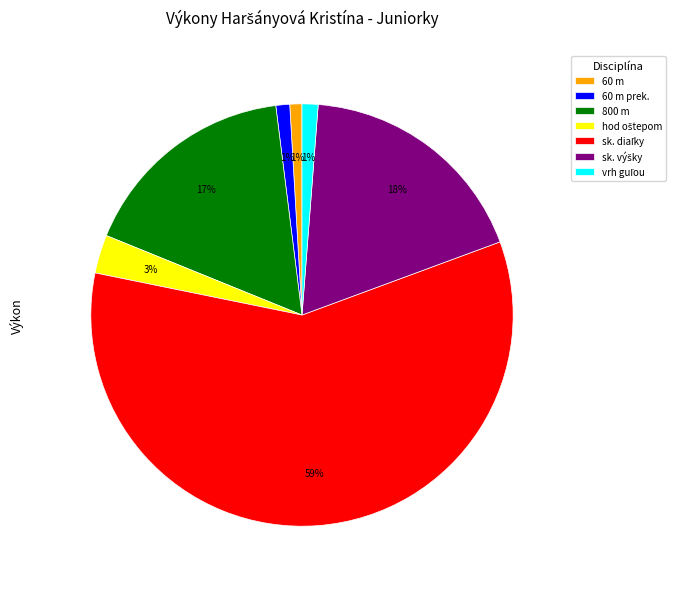

What percentage is the 60 m prek. slice, to the nearest percent?

1%